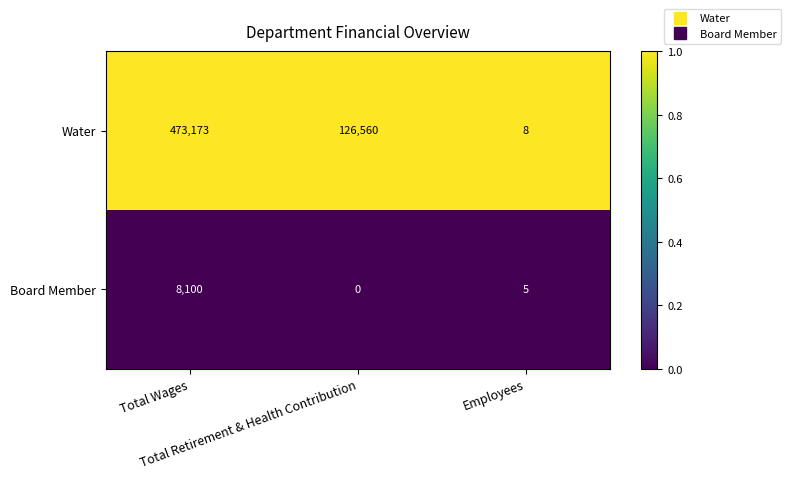

List the series in order of their overall mean, highest first.

Water, Board Member